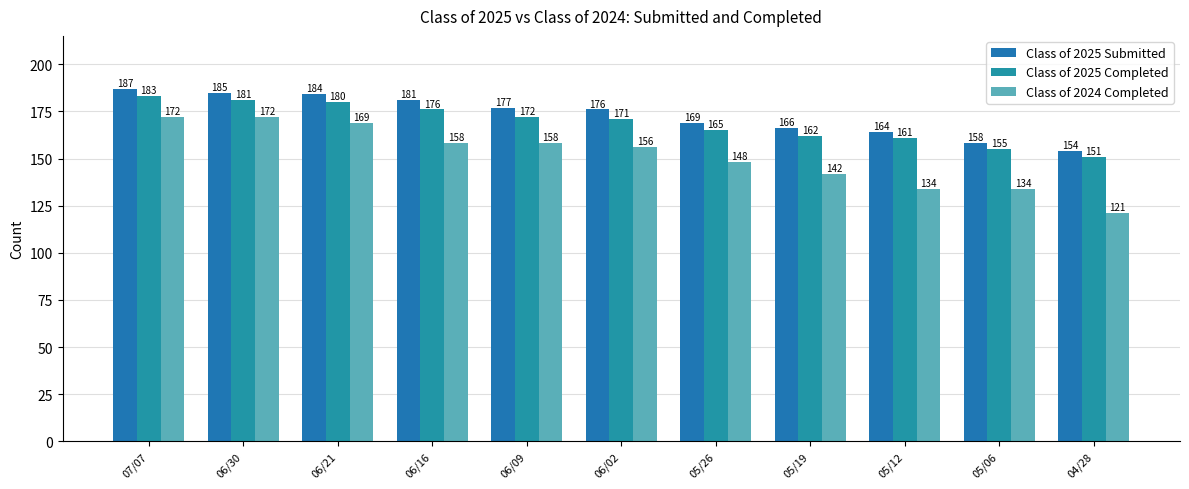

Does the chart contain stacked bars?

No